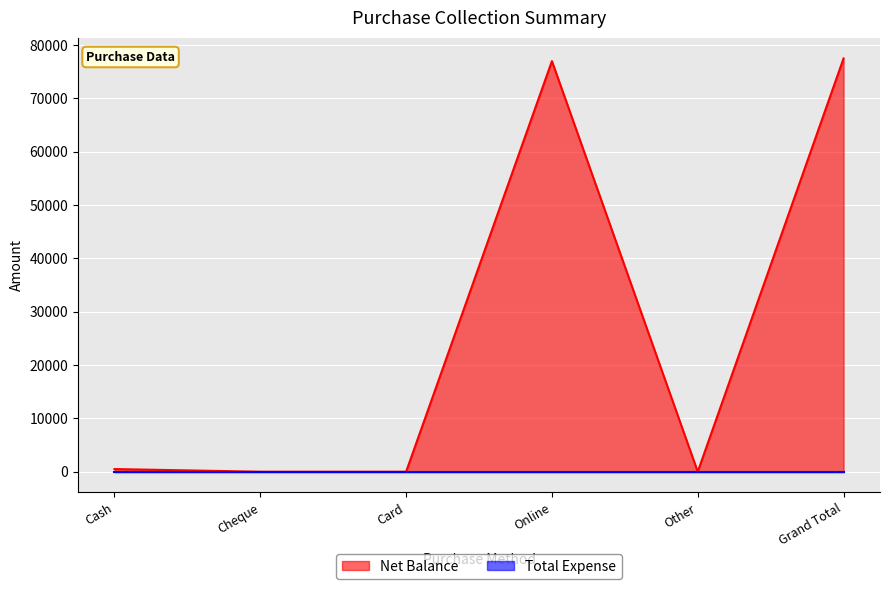

Is it true that the value at Cheque is -24969?

False